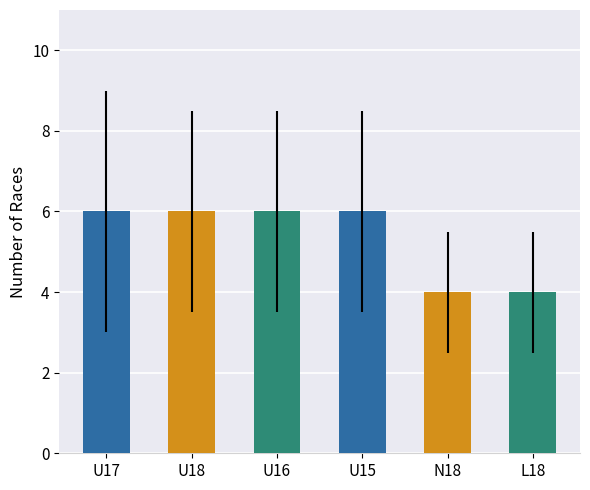

How many series are shown in this chart?

1